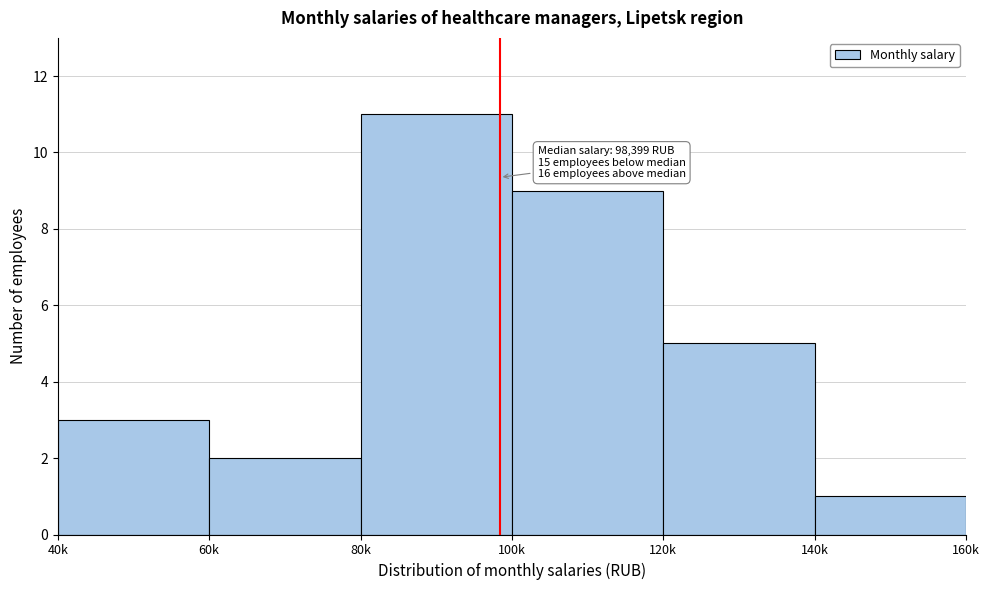

Reading right to left, extract all data points from this chart.

1	5	9	11	2	3